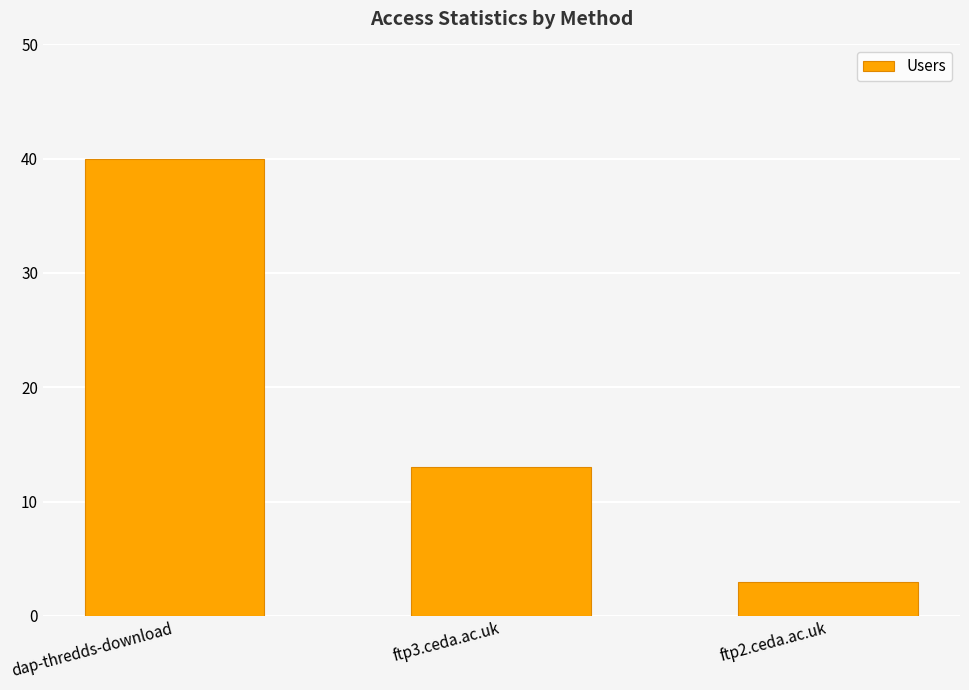

Where is the data nearest to the value 21?

ftp3.ceda.ac.uk